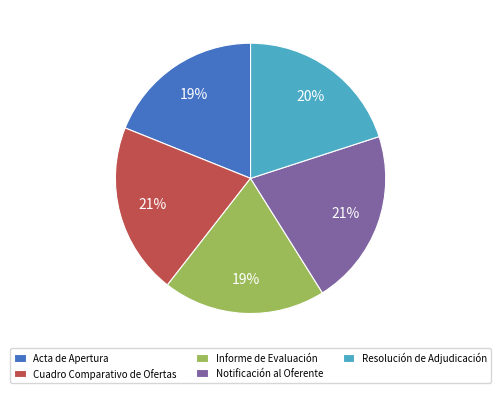

True or false: Acta de Apertura accounts for 33% of the total.

False